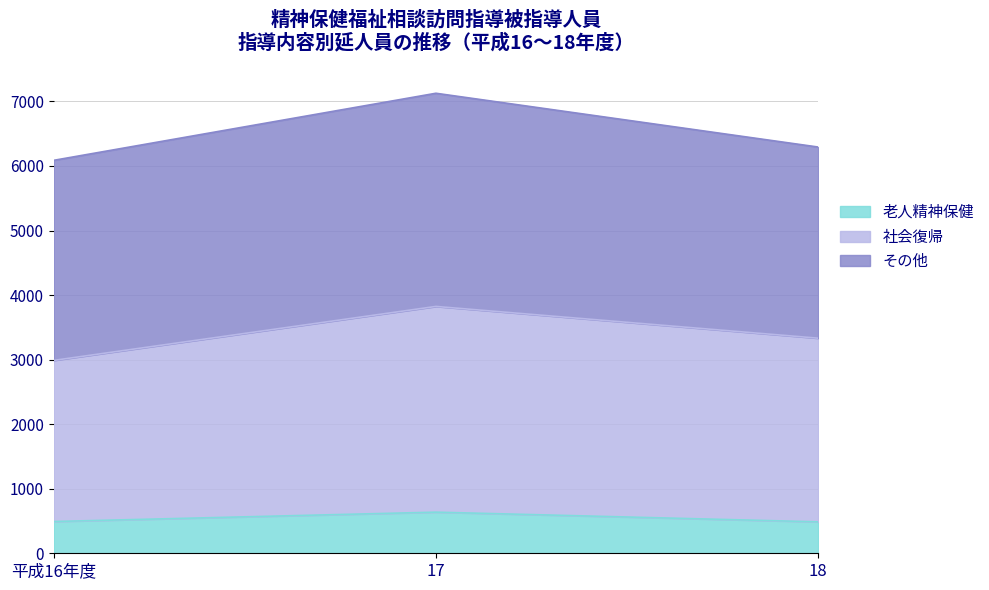

At which category is the sum across all series the highest?

17